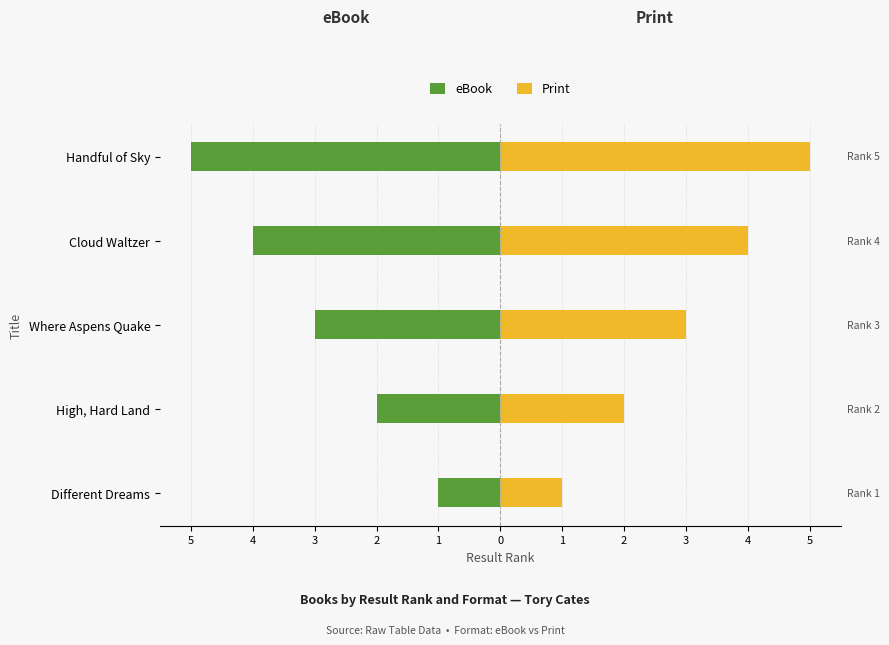

At how many categories does at least one series exceed 2?

3